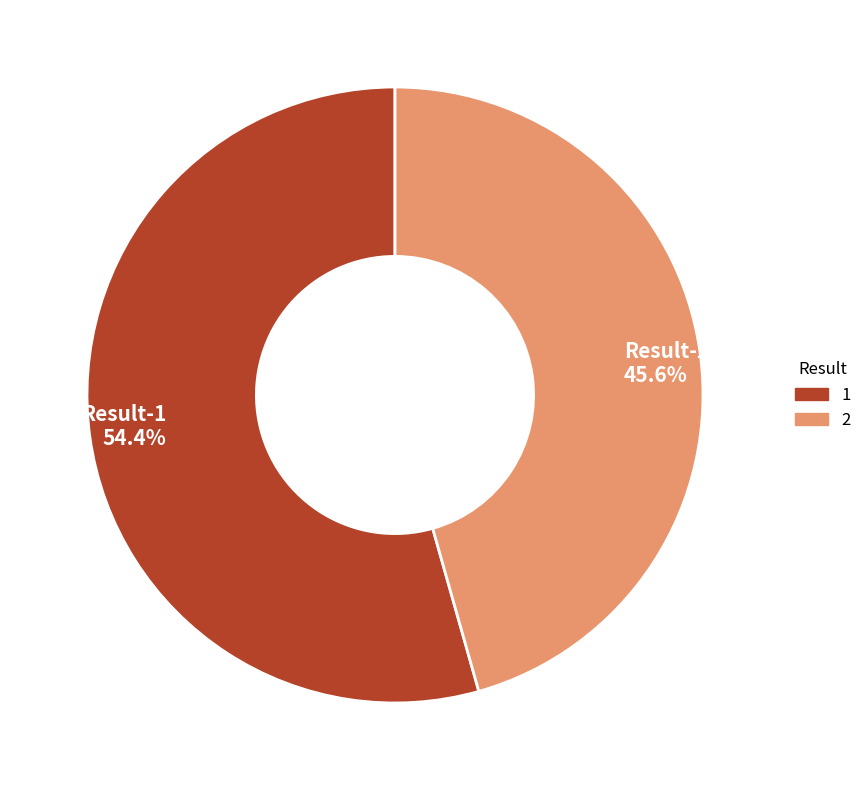

Count the number of slices in the pie.

2